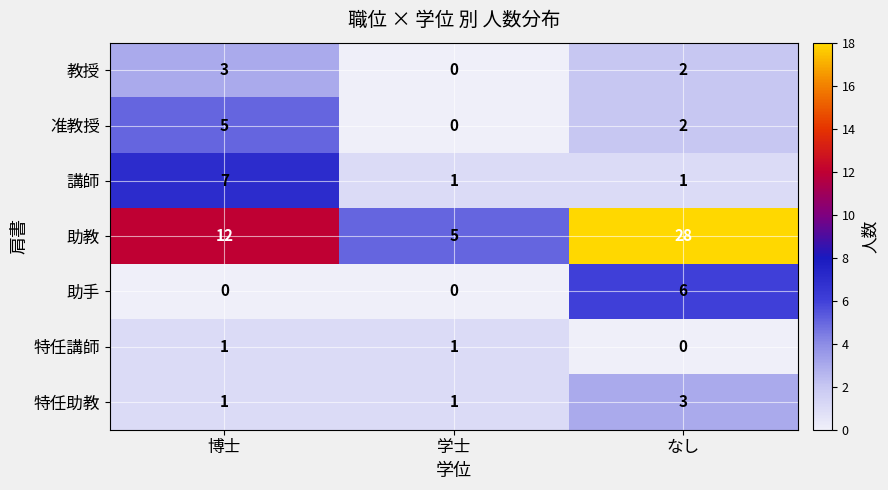

What is the sum of all 特任助教 values?

5